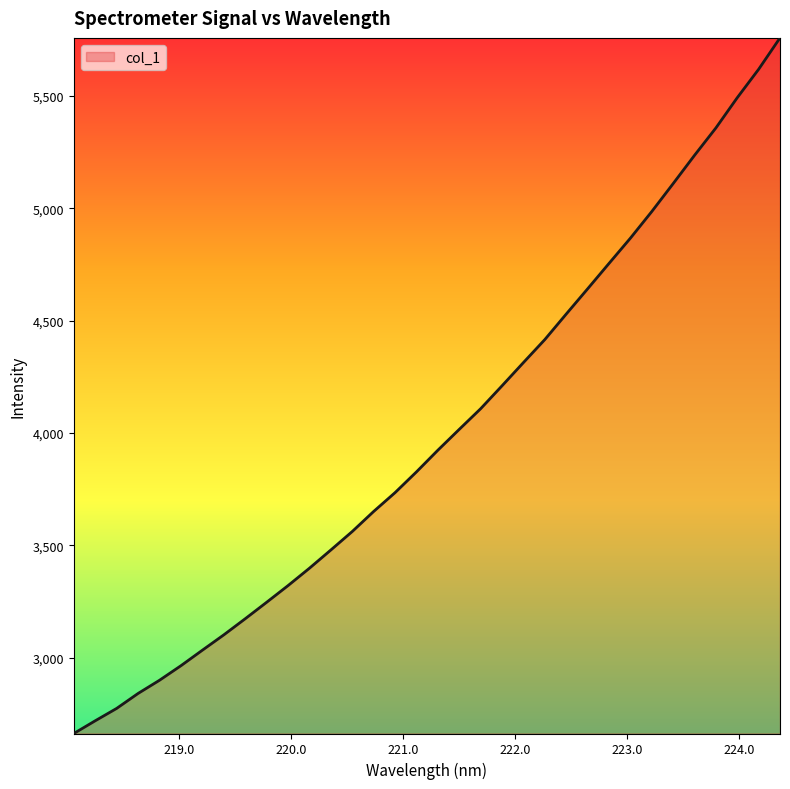

What is the greatest value displayed?

5758.5